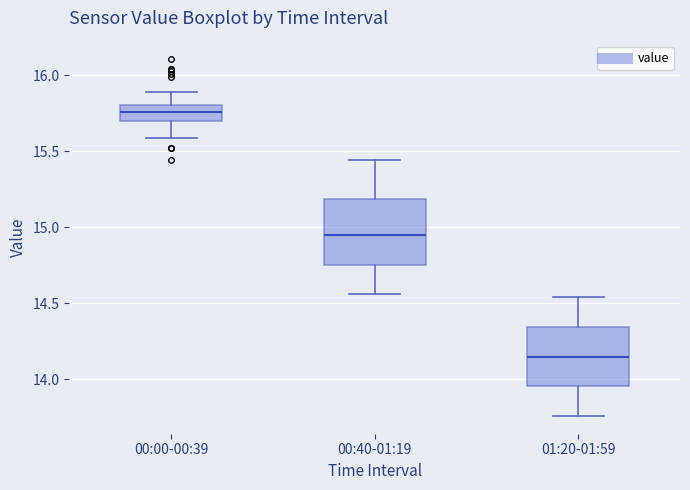

Which box's median line is the highest?

00:00-00:39